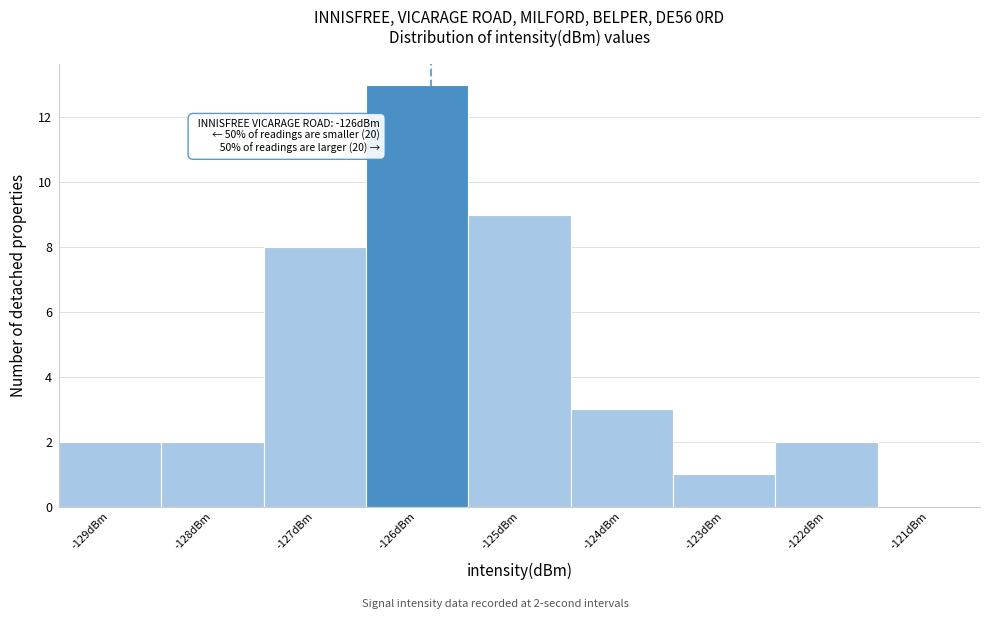

Which range on the x-axis has the tallest bar?

-126.5 to -125.5